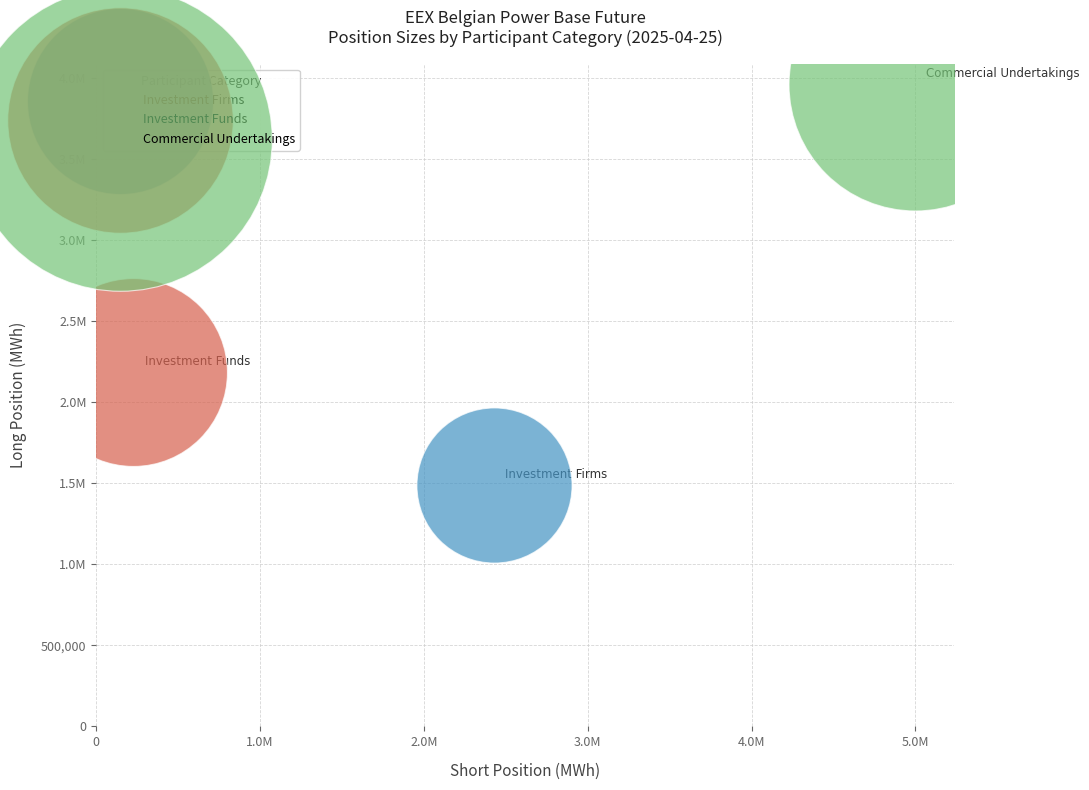

What are all the series names shown in the legend?

Investment Firms, Investment Funds, Commercial Undertakings